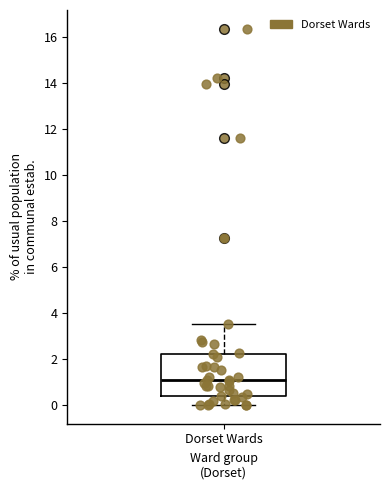

Where does the upper whisker of the box for Dorset Wards end on the y-axis? The values are not printed on the chart, so give them approximately, as read against the axis.

3.6